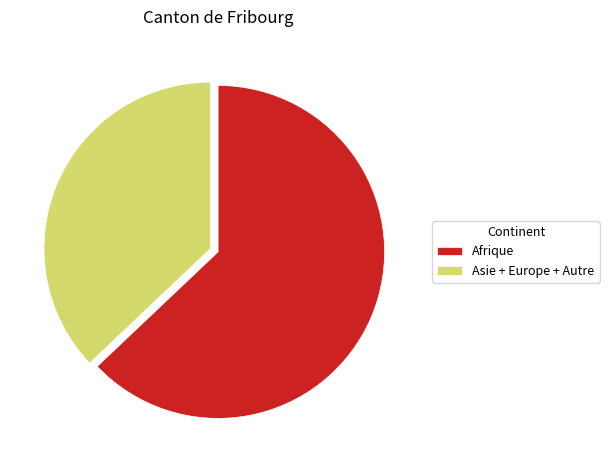

How many segments does this pie chart have?

2